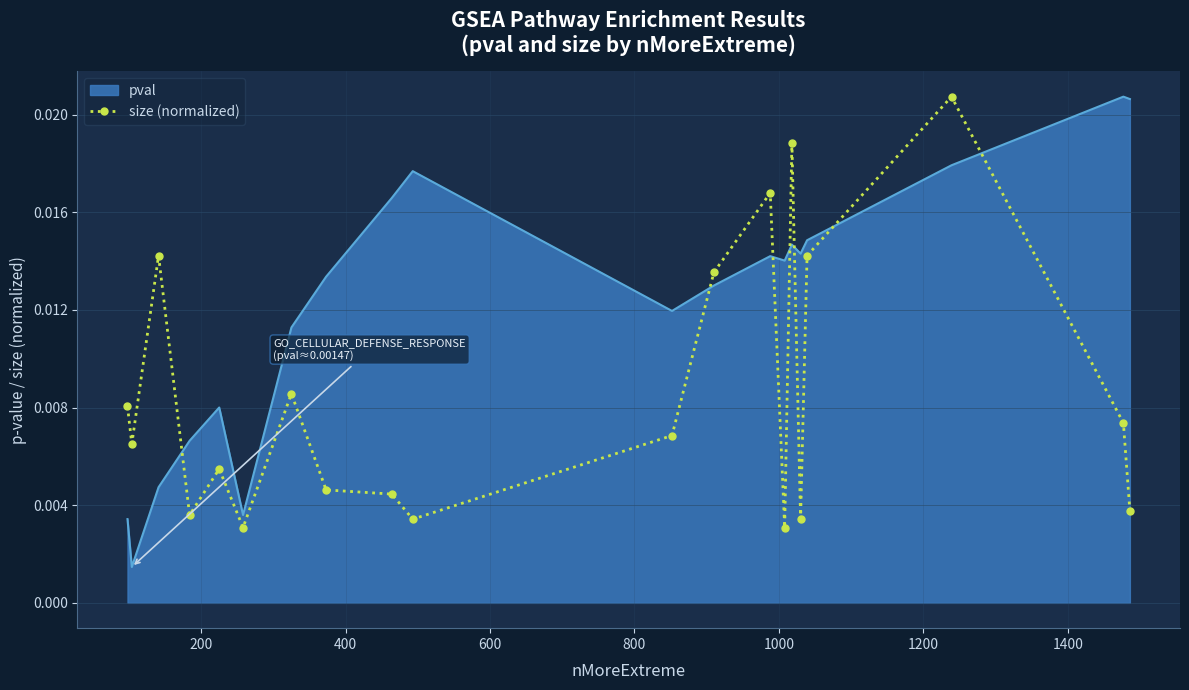

After their last crossing, which series has the higher values: pval or size (normalized)?

pval